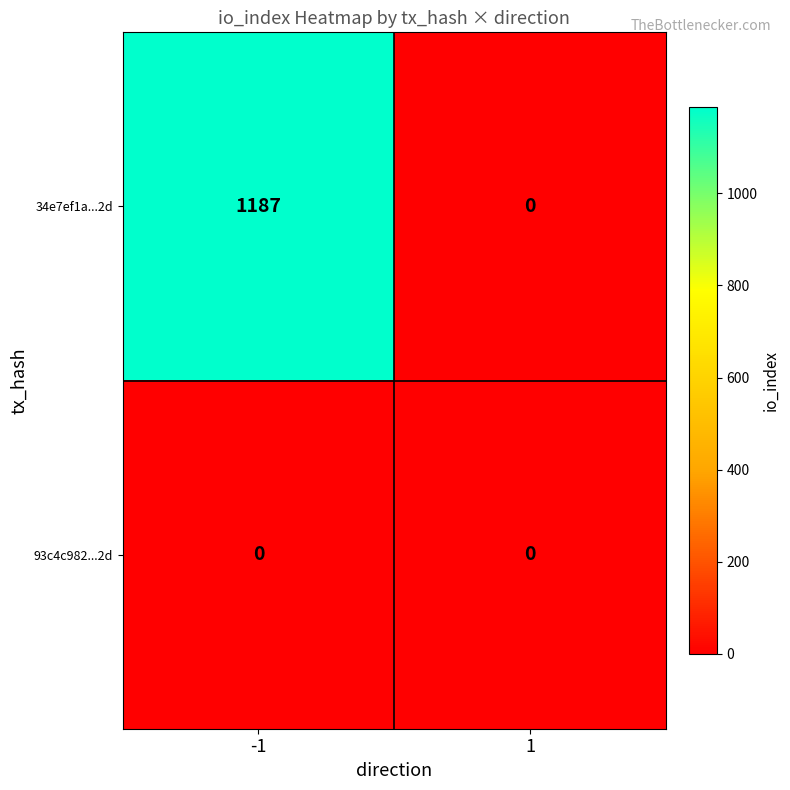

At which category is the sum across all series the highest?

-1